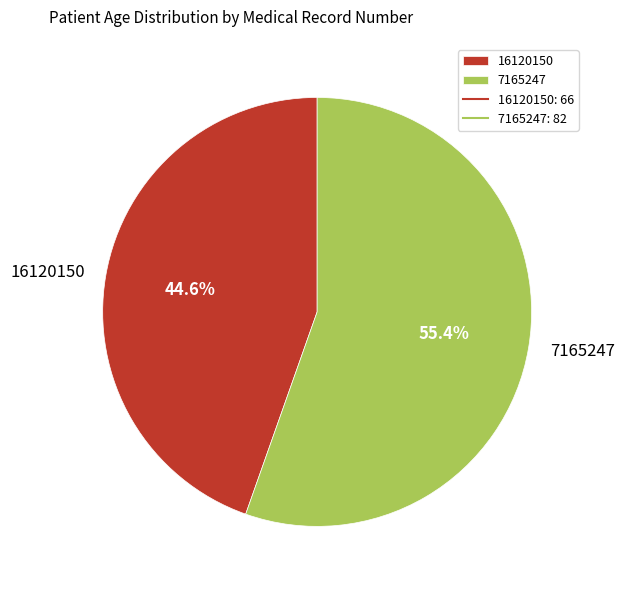

Approximately how many times larger is the value at 16120150 compared to 7165247?

0.8